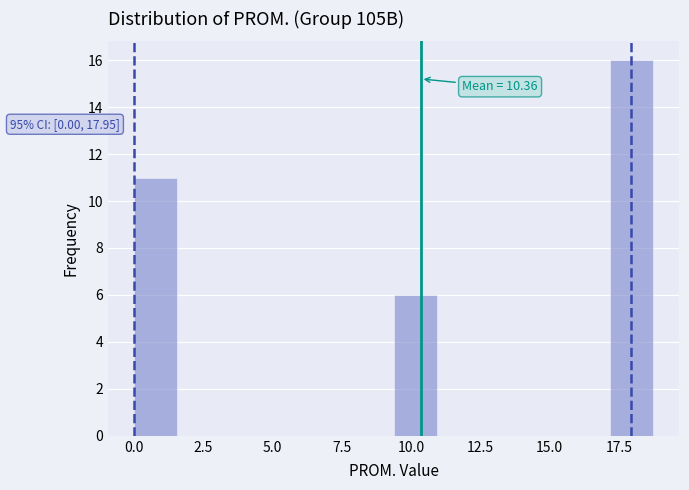

Read against the x-axis, roughly where is the centre of the tallest bar?

18.0